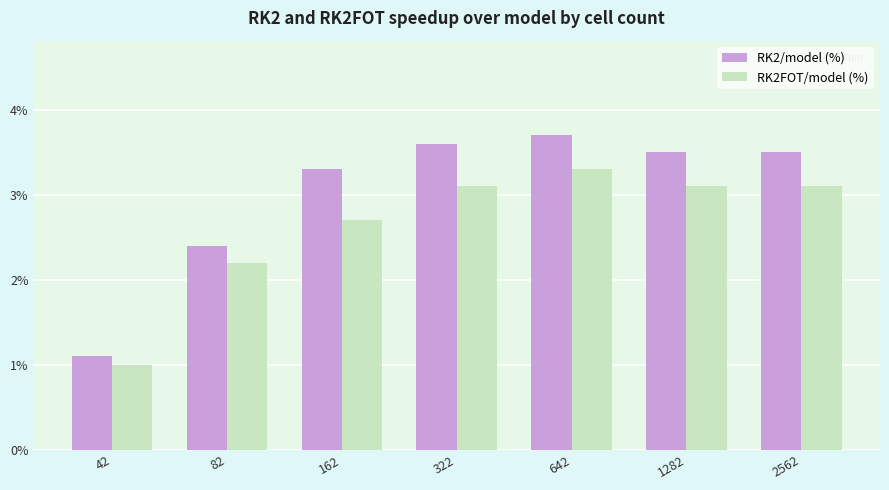

What are all the series names shown in the legend?

RK2/model (%), RK2FOT/model (%)